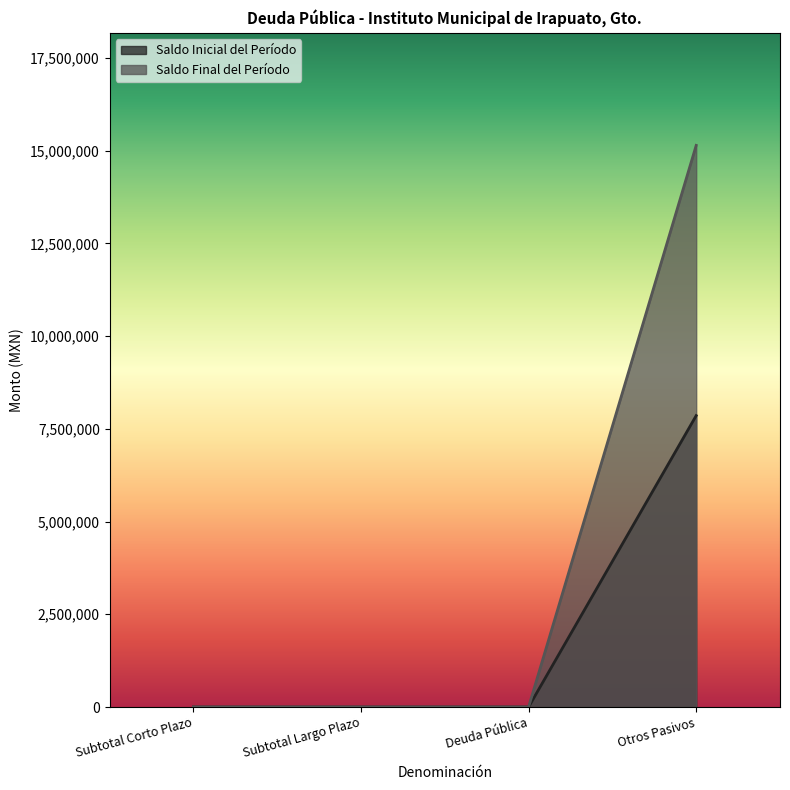

Is it true that Saldo Inicial del Período equals 4344796.4 at Otros Pasivos?

False